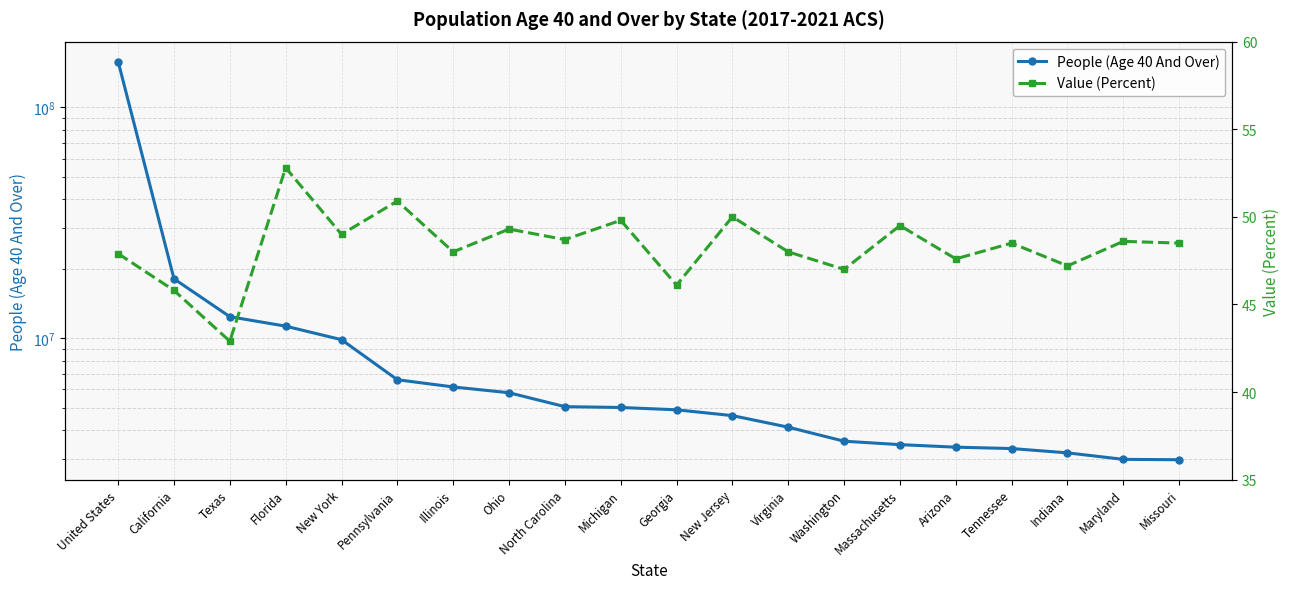

The value of People (Age 40 And Over) at New Jersey is 4620105.0. True or false?

True